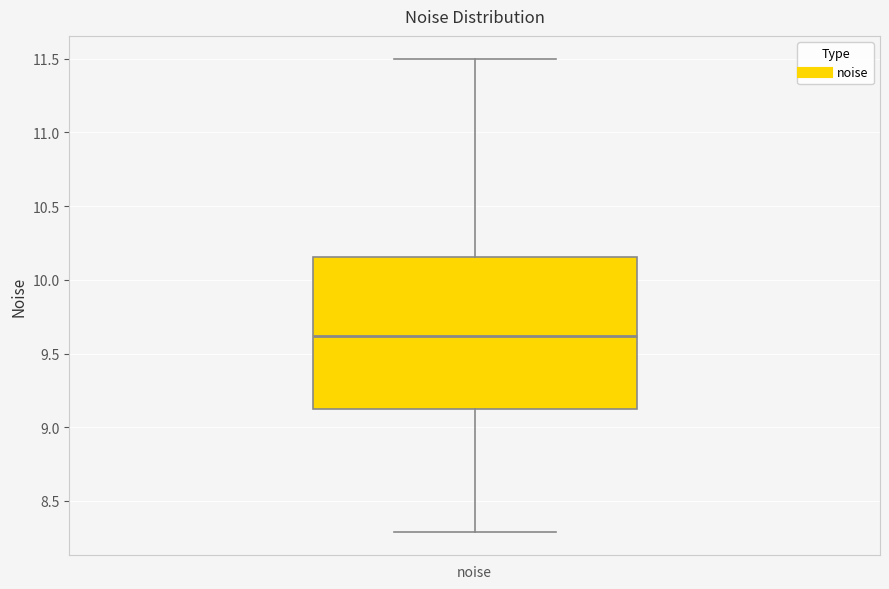

Read this box plot against the y-axis: the position of the median line, the range covered by the box, and the ends of both whiskers. The values are not printed on the chart, so give them approximately, as read against the axis.

median 9.60, box 9.10 to 10.15, whiskers 8.30 to 11.50